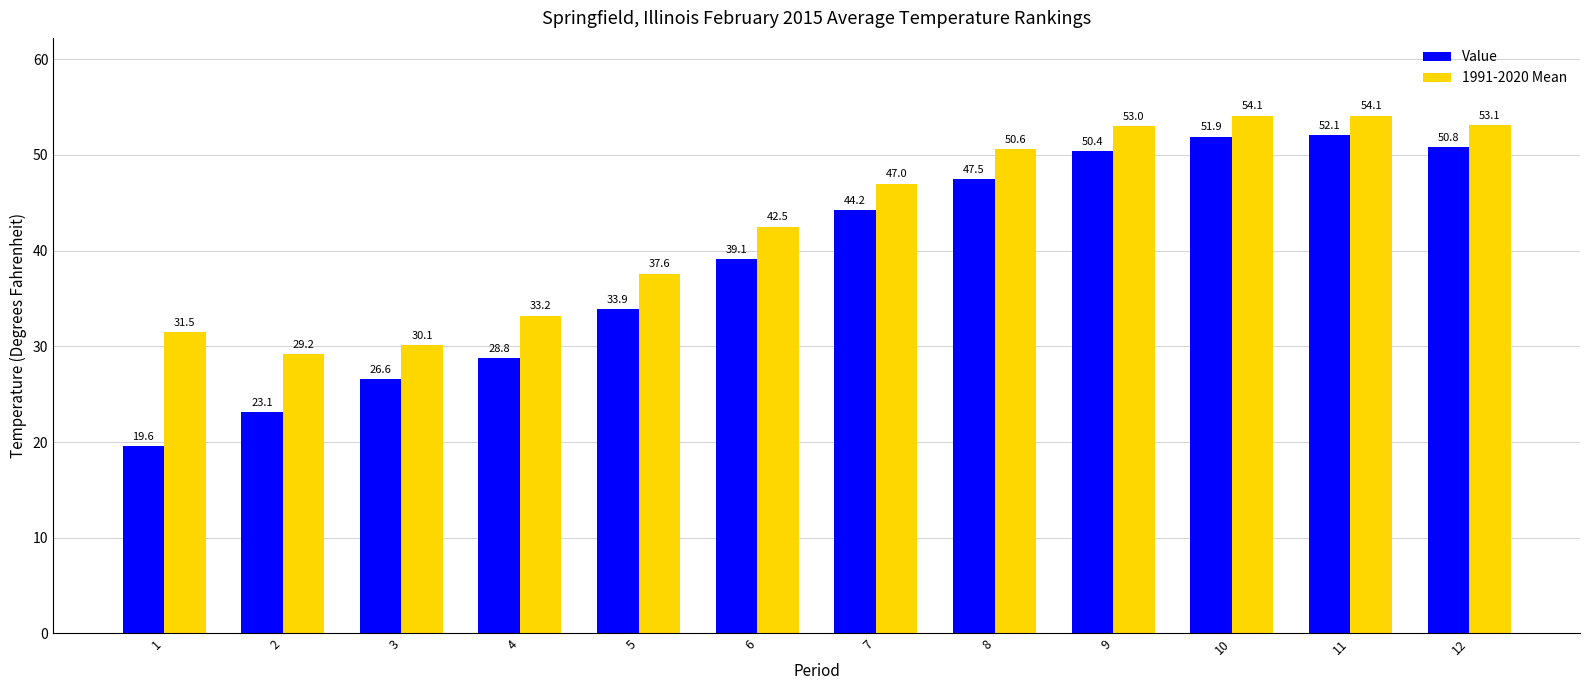

What is the value of the Value bar at the 4th from the left?

28.8